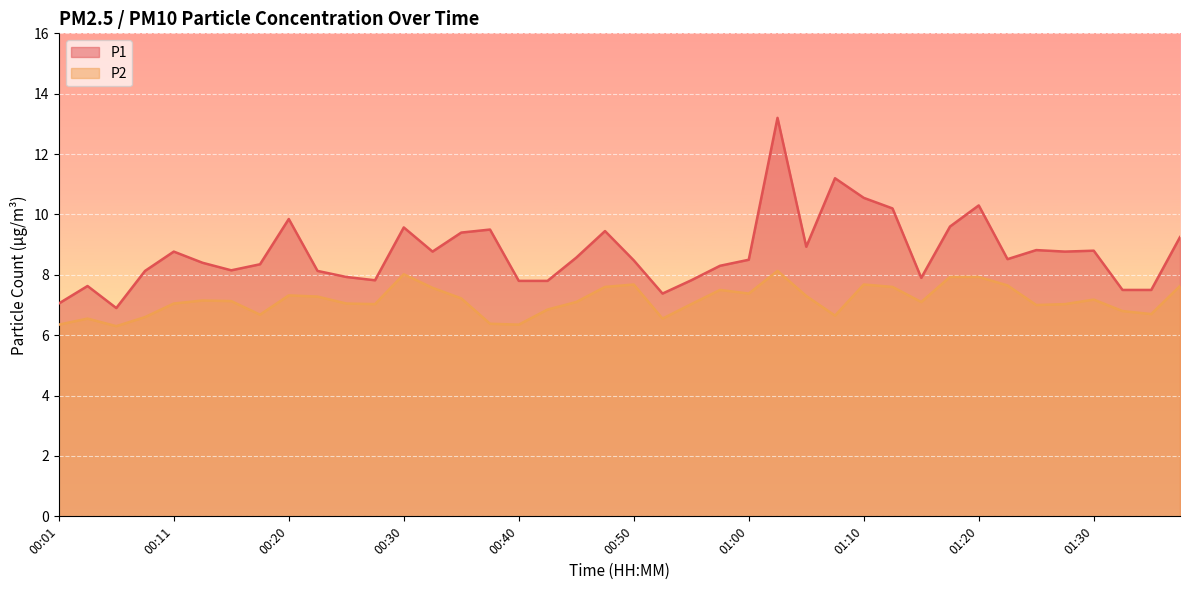

Rank the series at 01:10 from highest to lowest value.

P1, P2